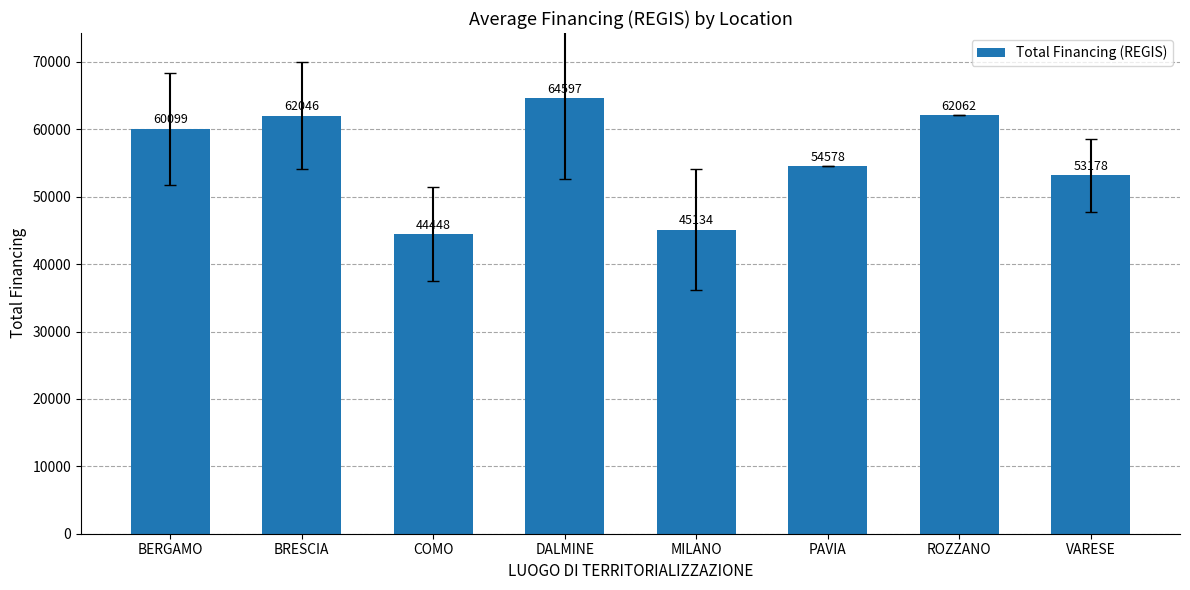

Count the number of categories in the chart.

8